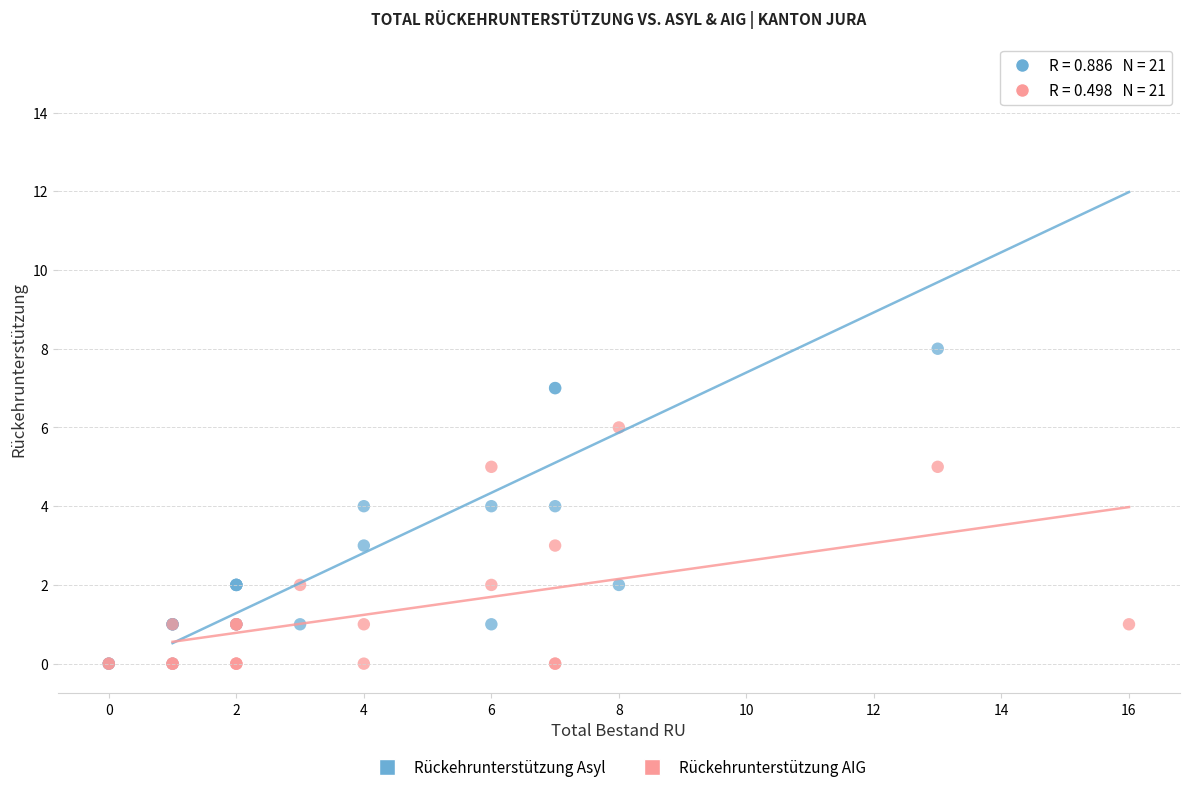

Which series contains the highest Y value?

Rückehrunterstützung Asyl